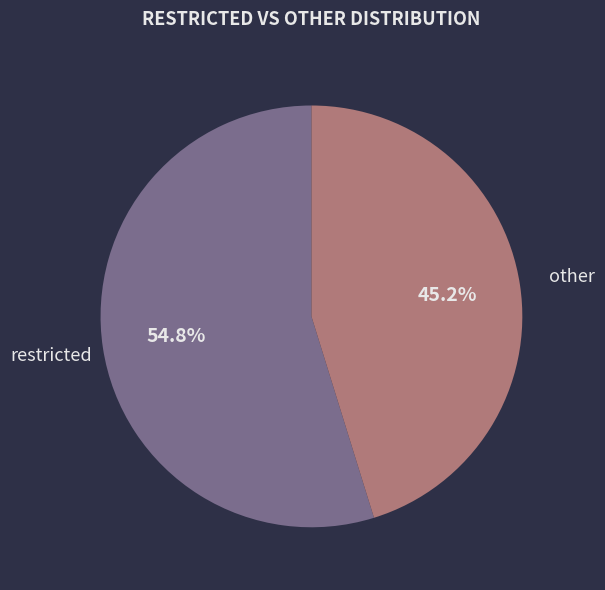

Approximately how many times larger is the value at restricted compared to other?

1.2